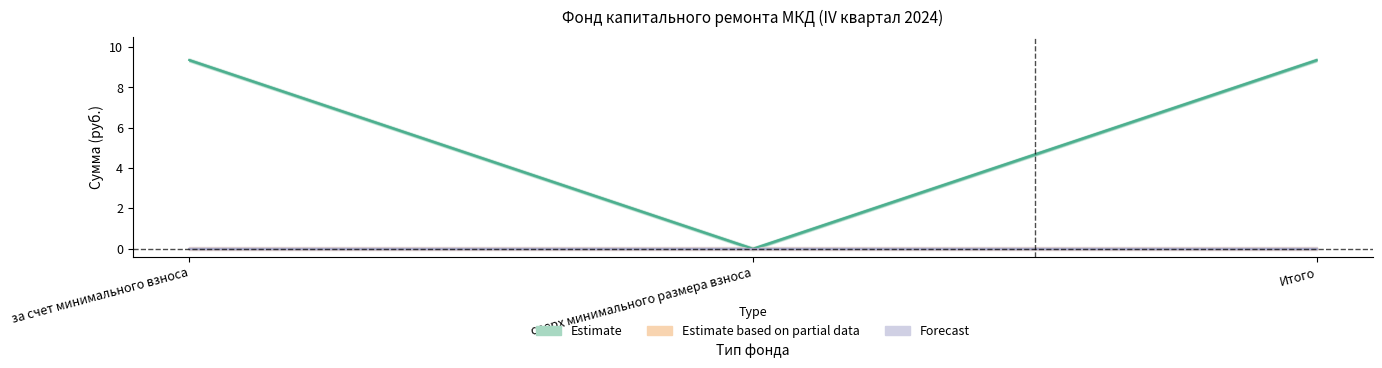

How many lines are shown in the chart?

3